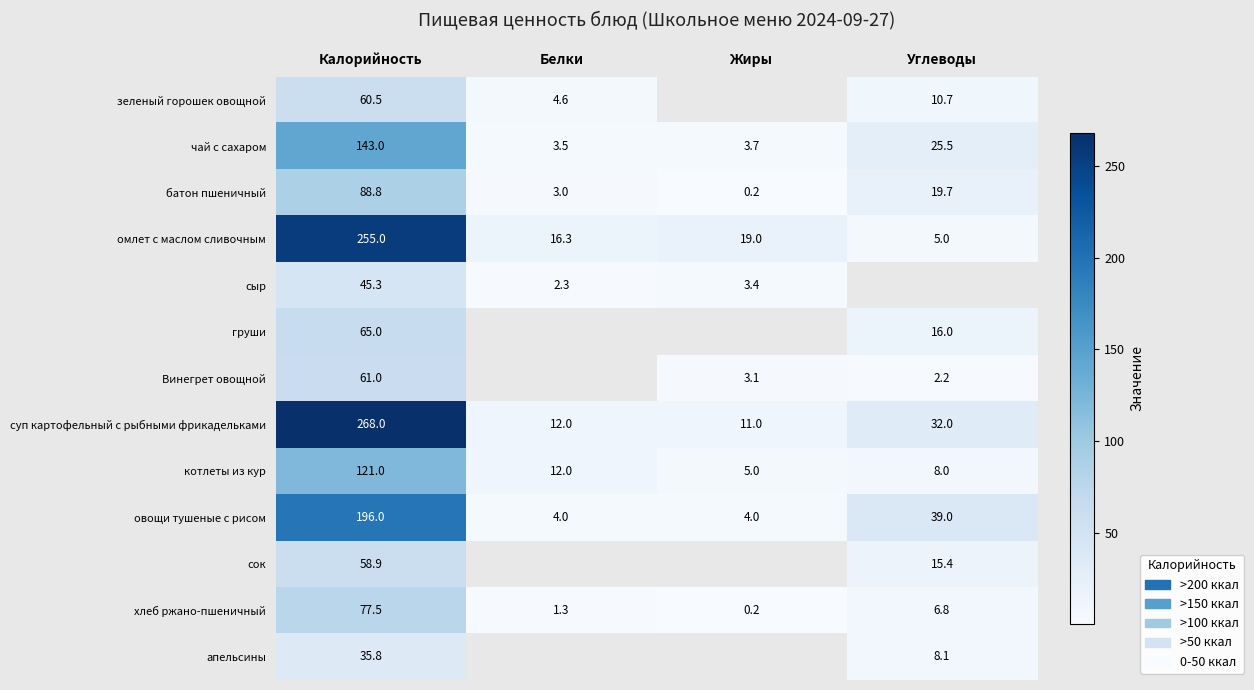

What value does the чай с сахаром series have at Углеводы?

25.5